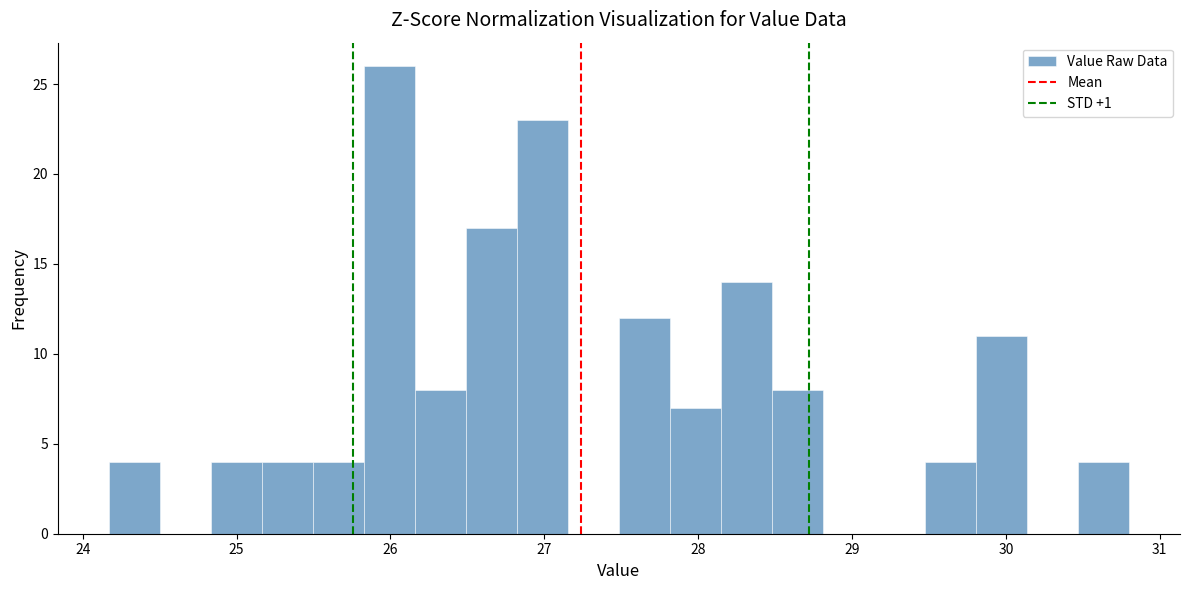

Read against the x-axis, roughly where is the centre of the tallest bar?

26.0